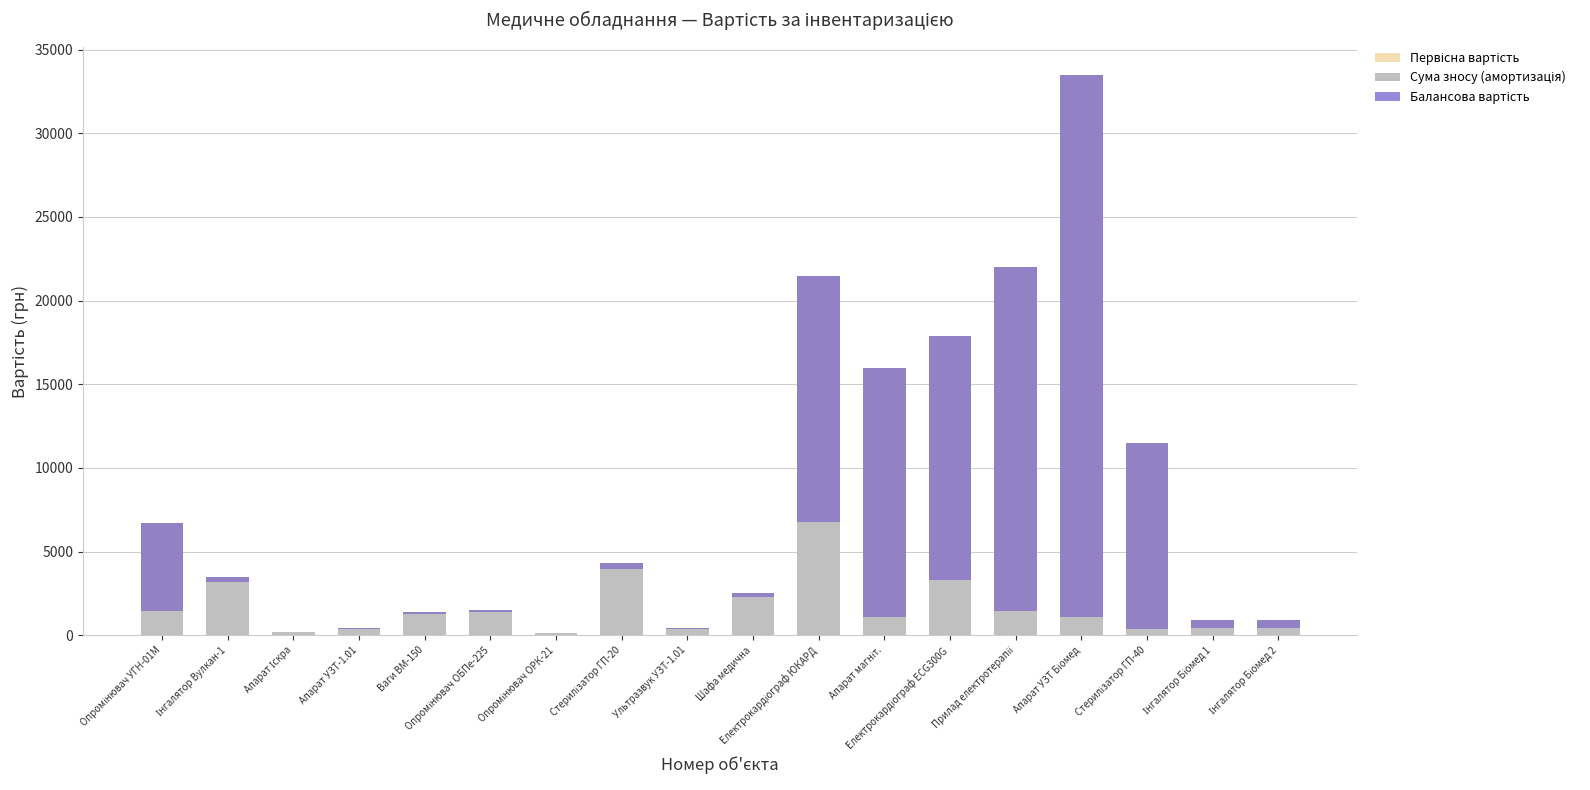

What are all the series names shown in the legend?

Первісна вартість, Сума зносу (амортизація), Балансова вартість